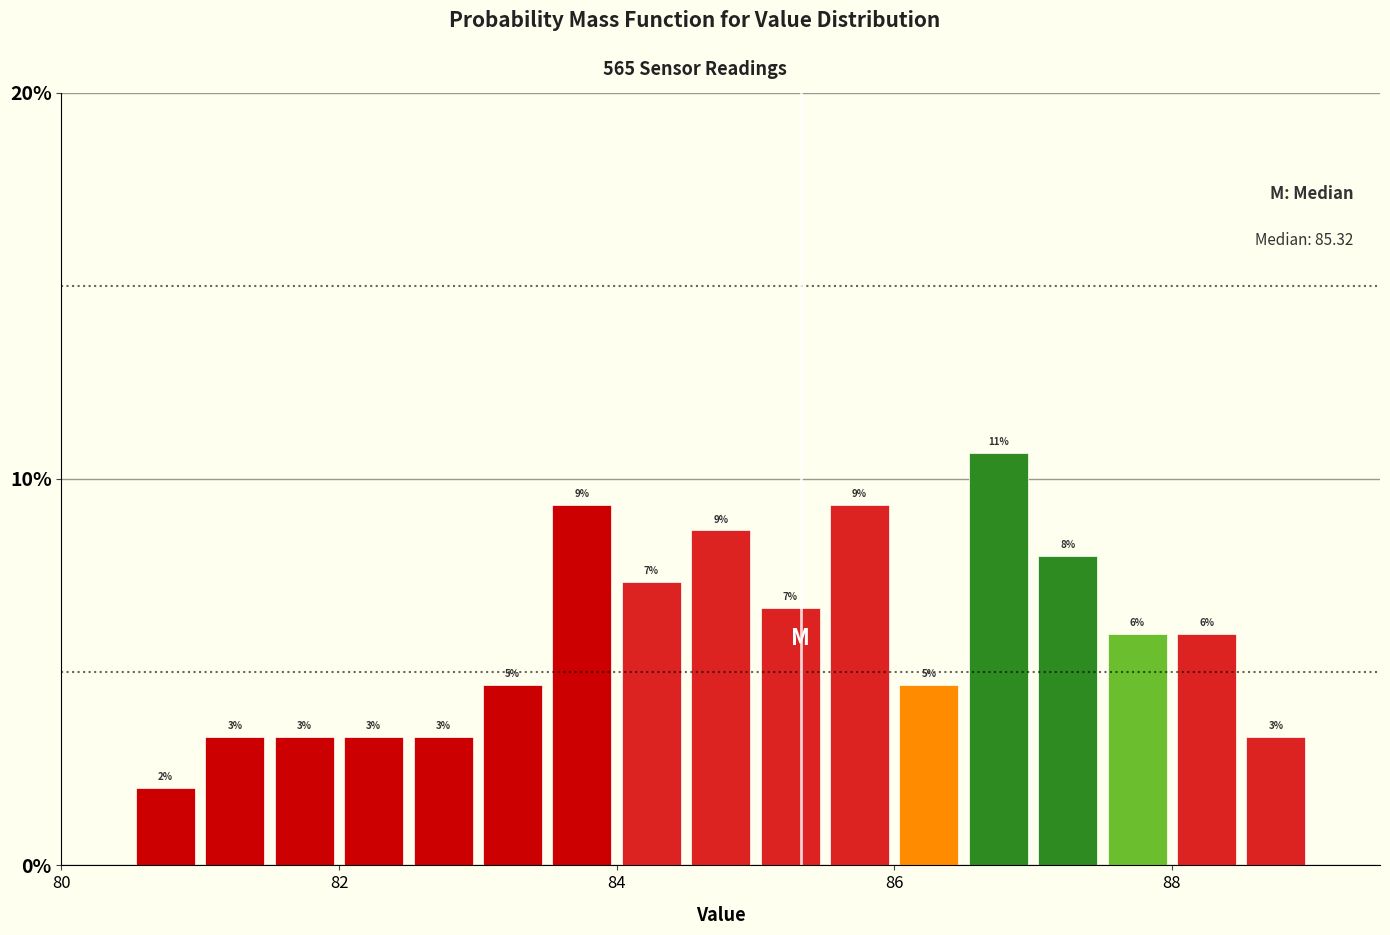

Read against the x-axis, roughly where is the centre of the tallest bar?

86.8